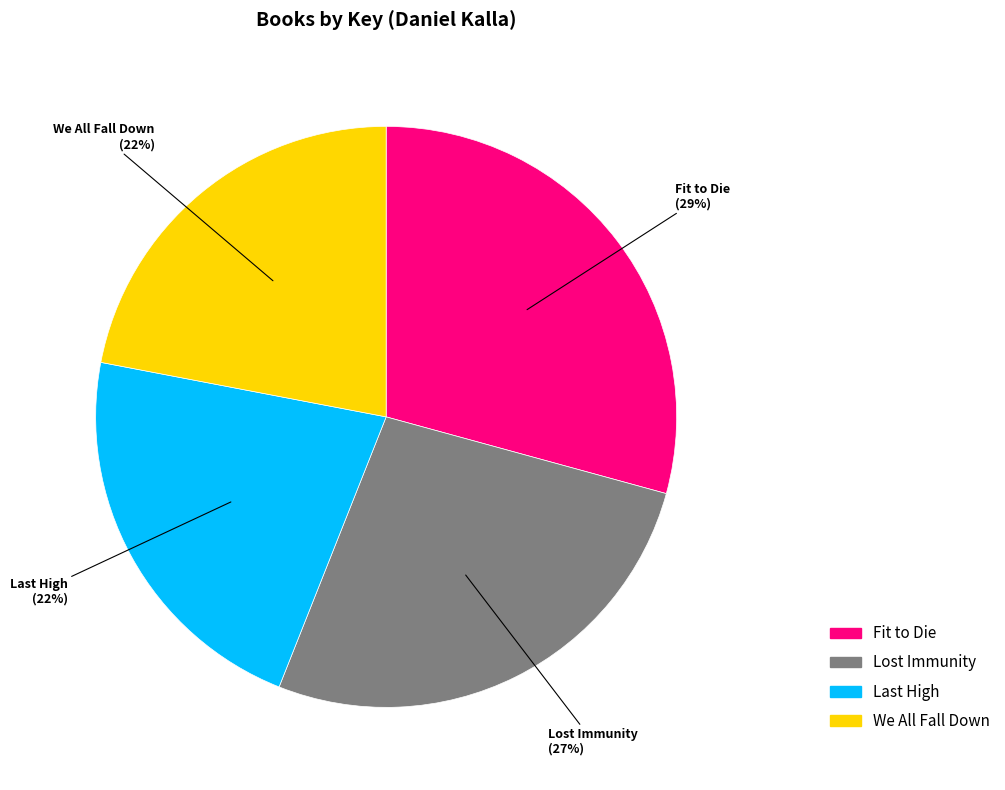

How many slices are in this pie chart?

4